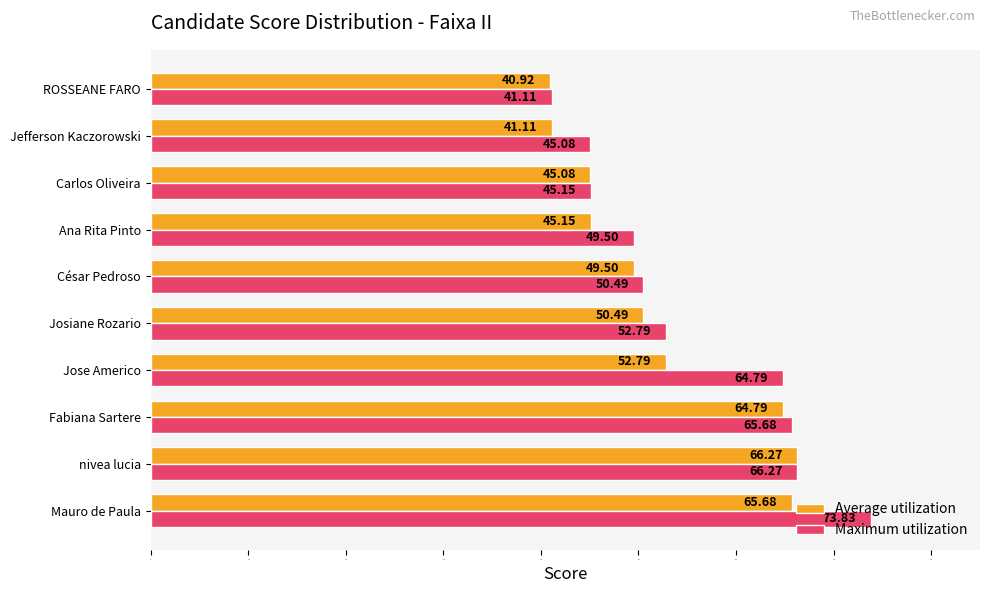

Which series has the widest spread of values?

Maximum utilization